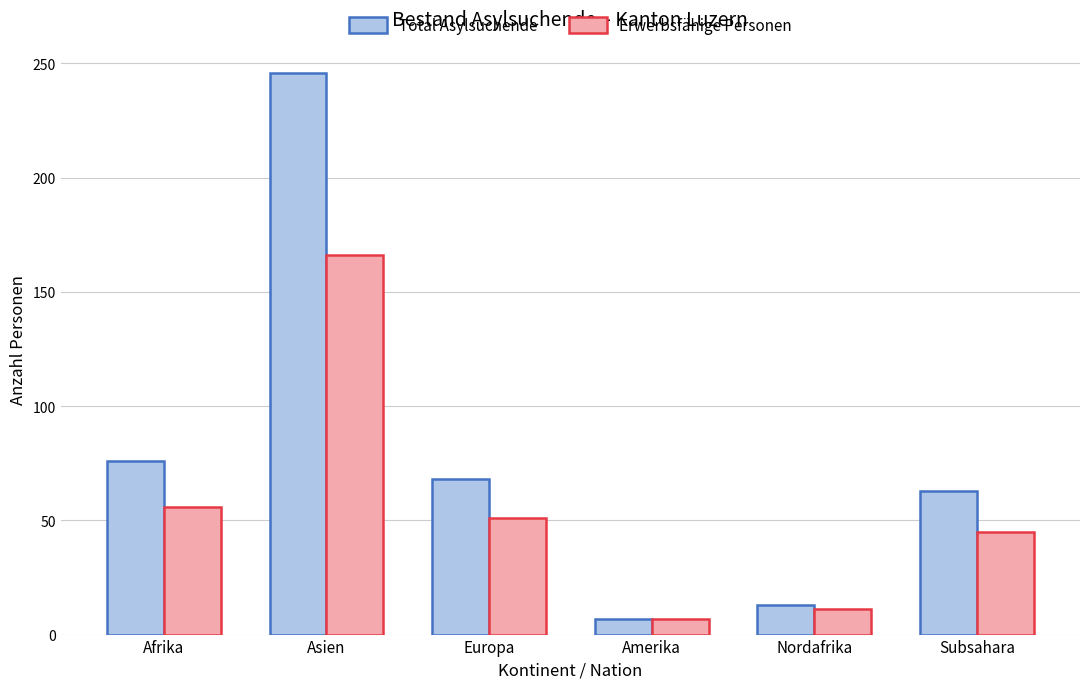

Where does the Erwerbsfähige Personen series first go above 51?

Afrika